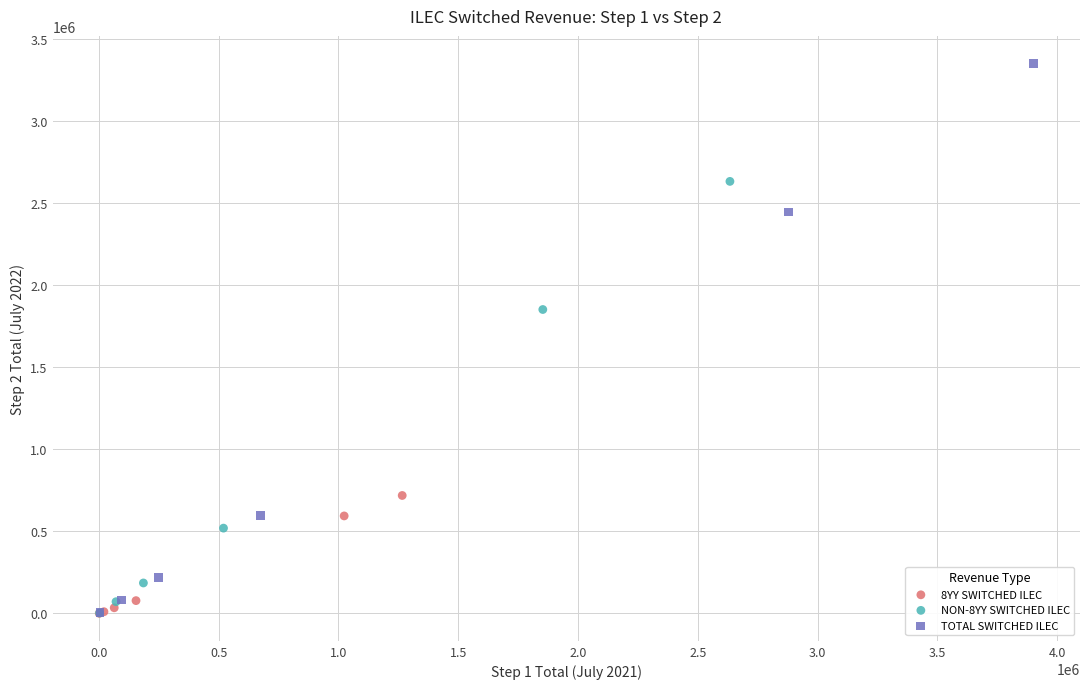

Which series contains the highest Y value?

TOTAL SWITCHED ILEC